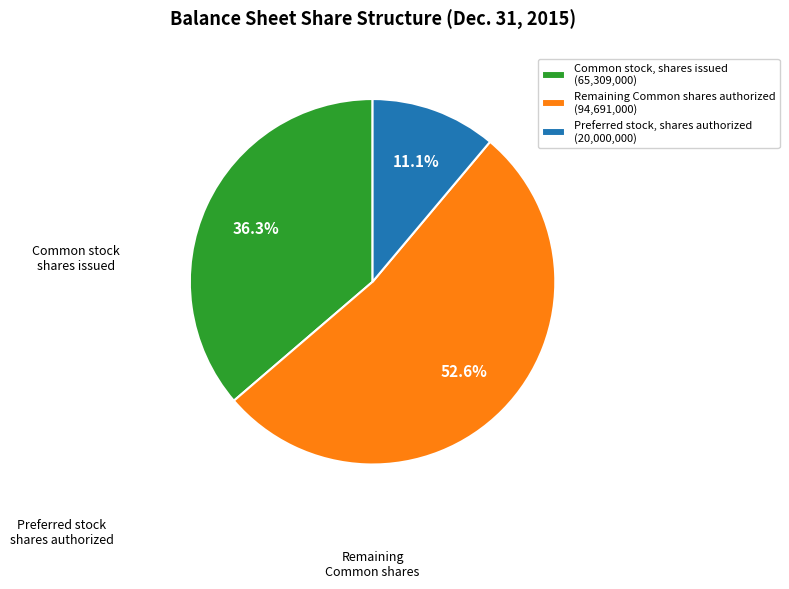

Which has a higher value, Preferred stock, shares authorized (20,000,000) or Remaining Common shares authorized (94,691,000)?

Remaining Common shares authorized (94,691,000)